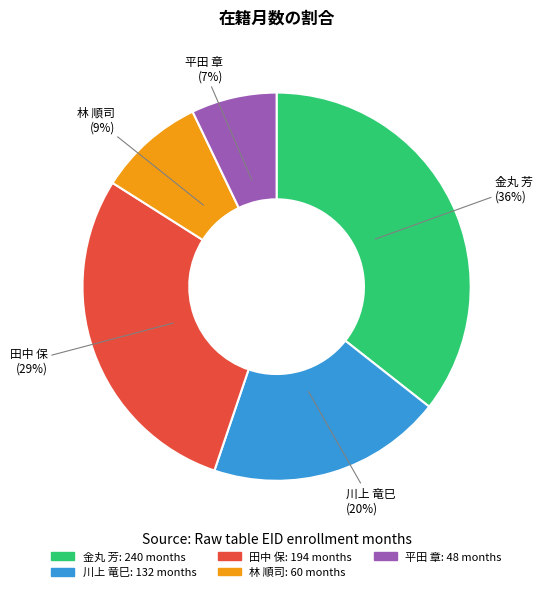

Do 田中 保 and 林 順司 together represent more than half of the pie?

No